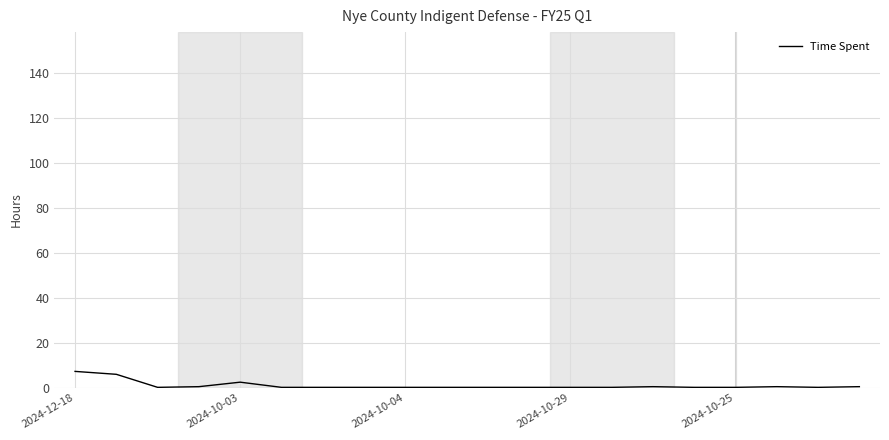

What is the greatest value displayed?

7.3